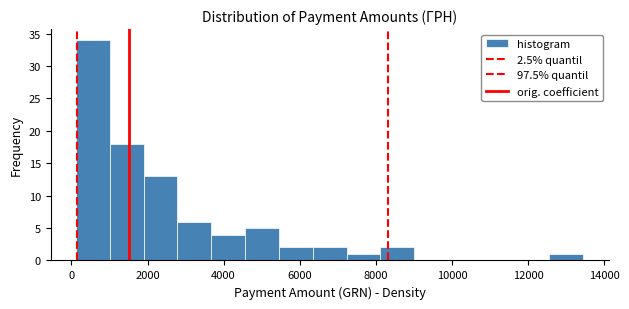

Over which range of the x-axis is the bar tallest?

200 to 1000